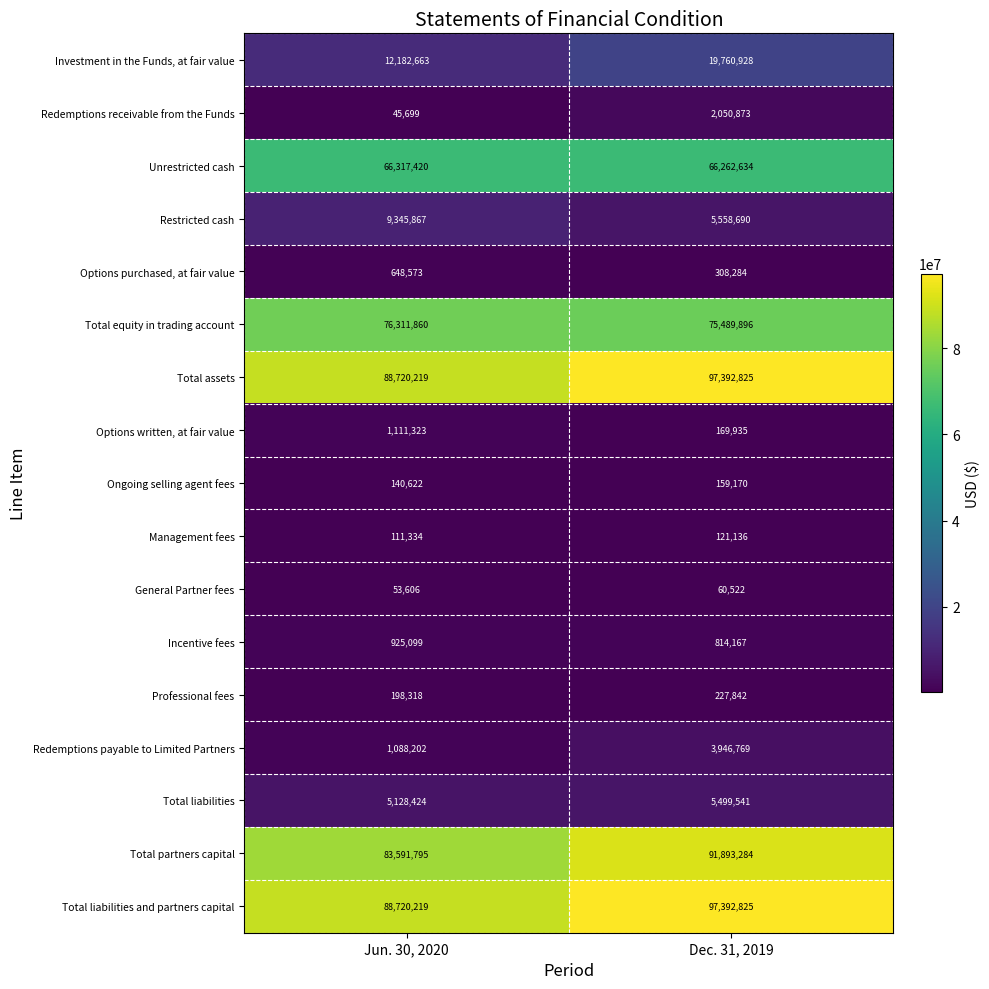

What is the total value across all series at Jun. 30, 2020?

434641243